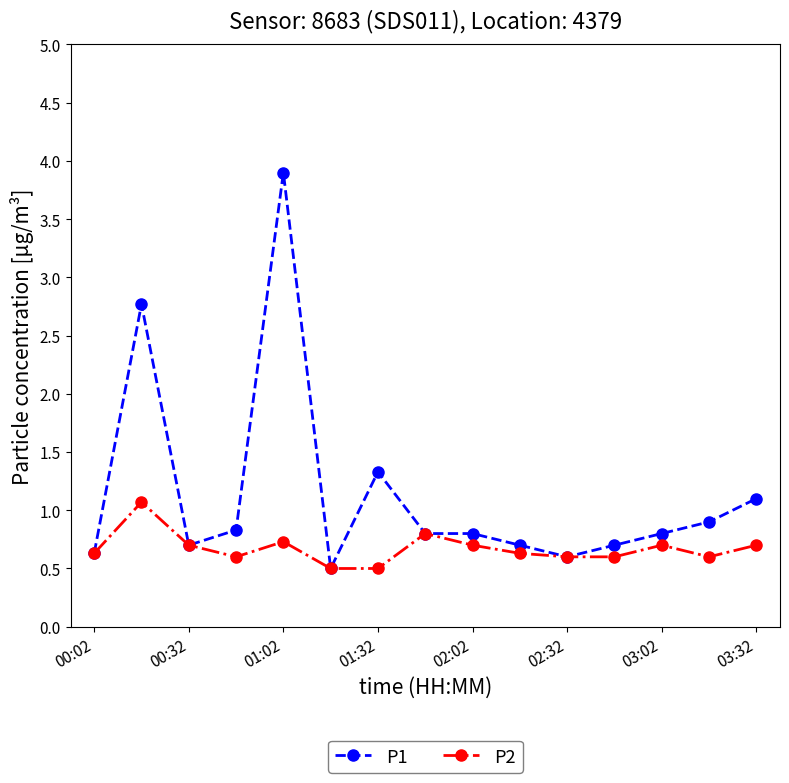

What is the value of the P2 point at the 9th from the left?

0.7